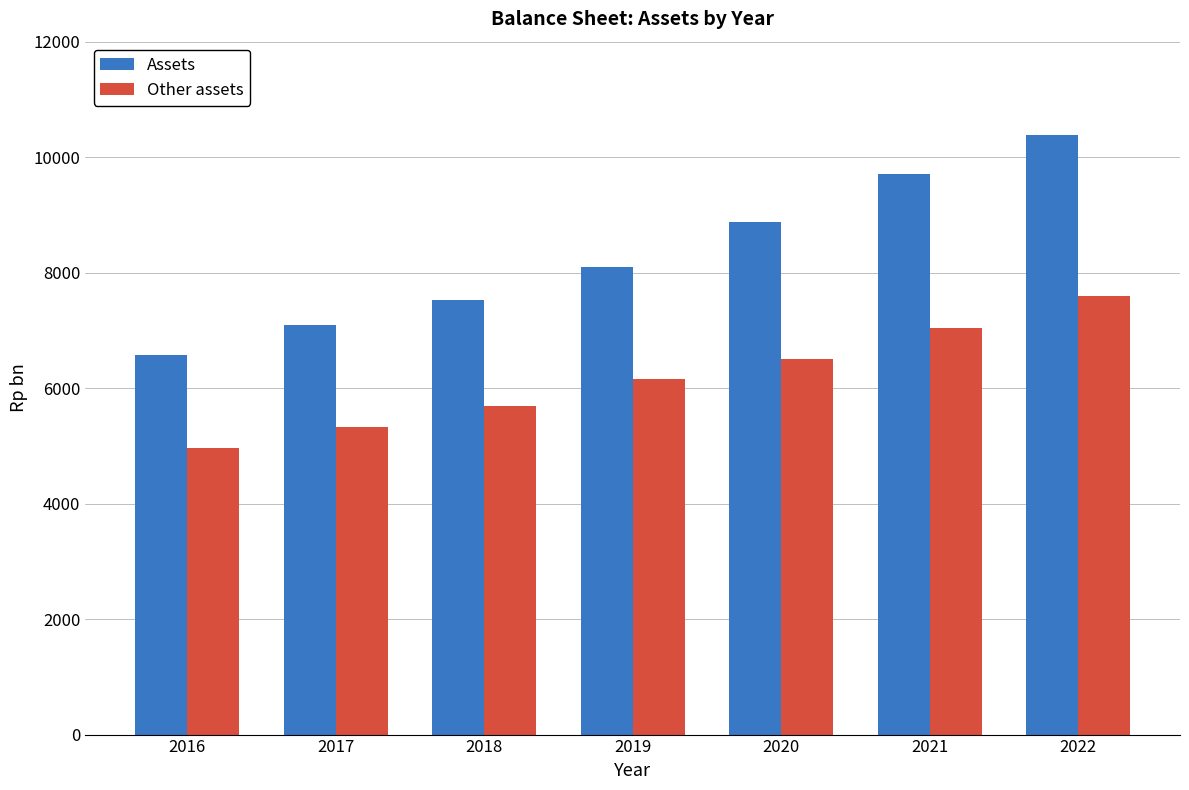

True or false: Assets has a value of 4748 at 2017.

False